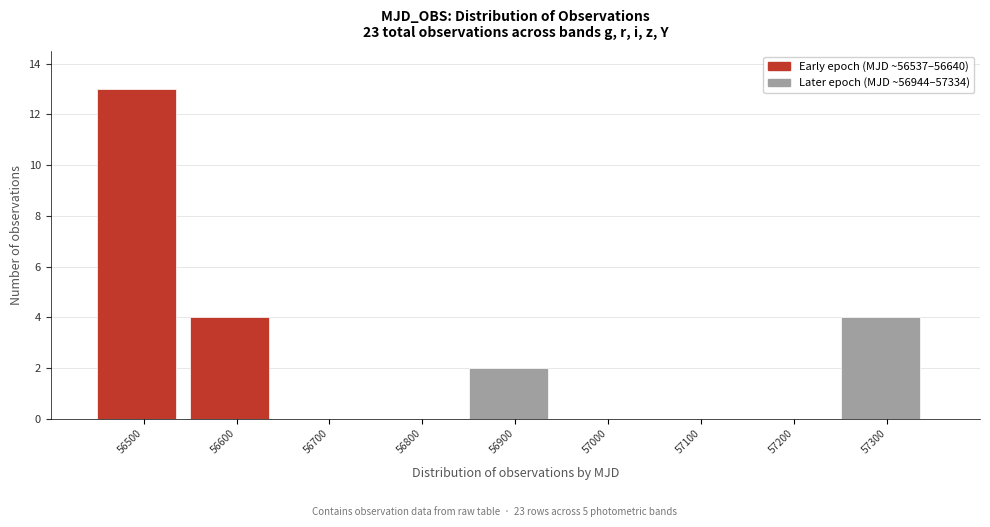

Reading left to right, extract all data points from this chart.

56500=13	56600=4	56700=0	56800=0	56900=2	57000=0	57100=0	57200=0	57300=4